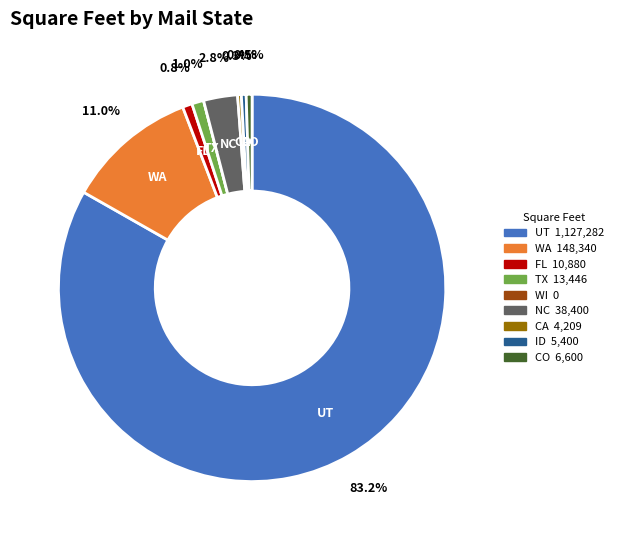

Is the sum of CA and FL greater than half?

No